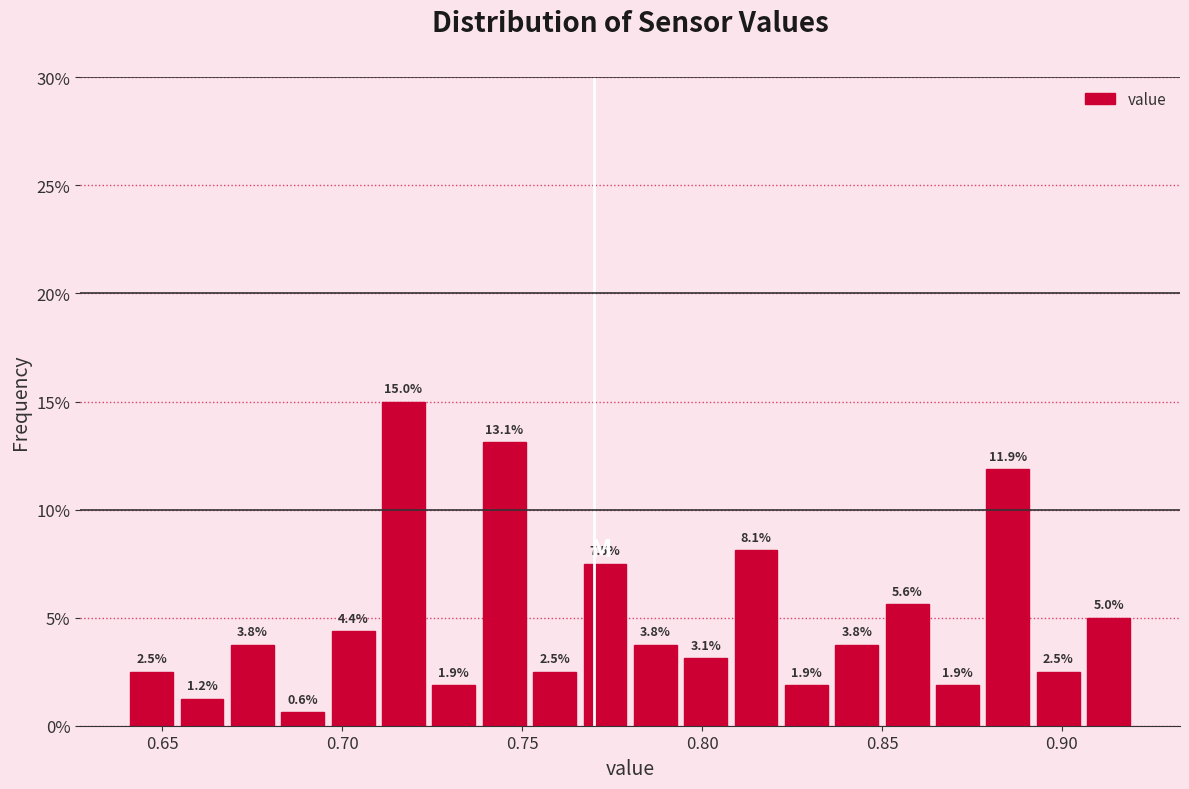

Read against the x-axis, roughly where is the centre of the tallest bar?

0.715